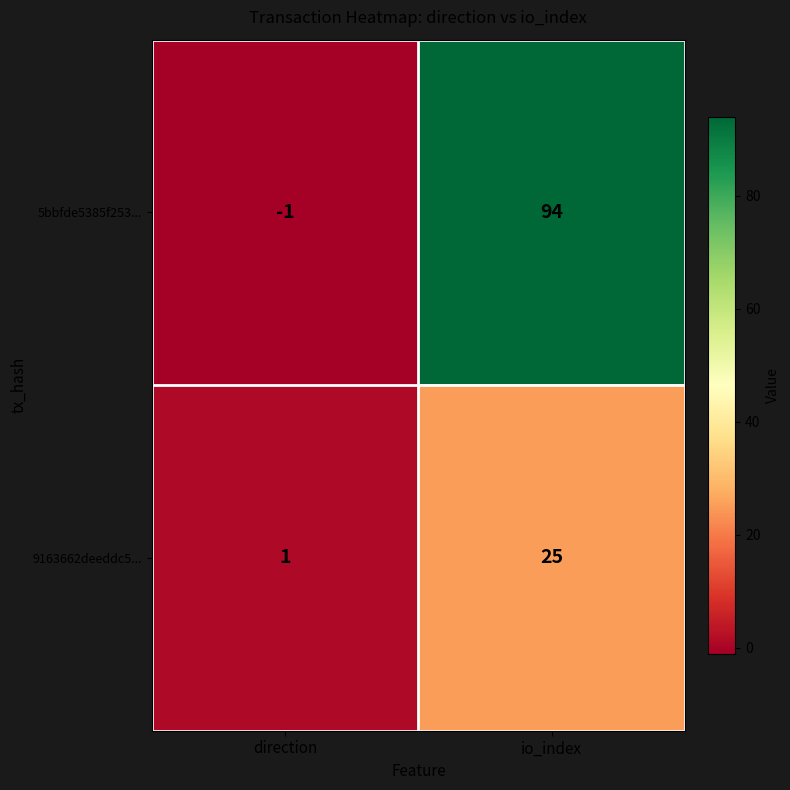

What is the minimum value shown in the chart?

-1